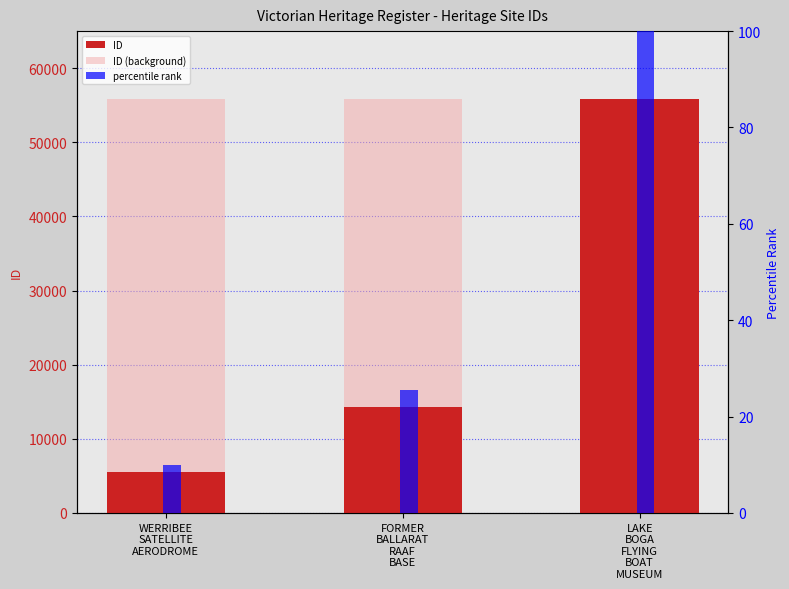

How many values in the ID series are below 14247?

1